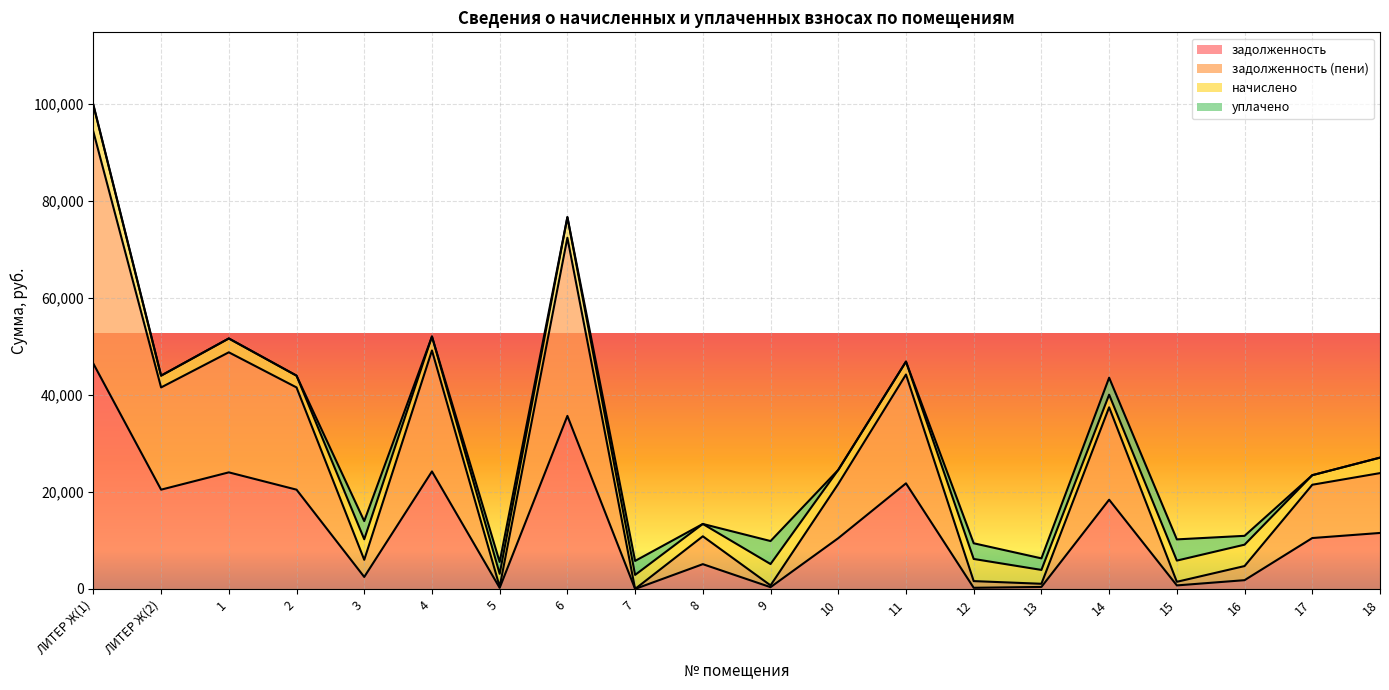

How many positive values does the задолженность series have?

19